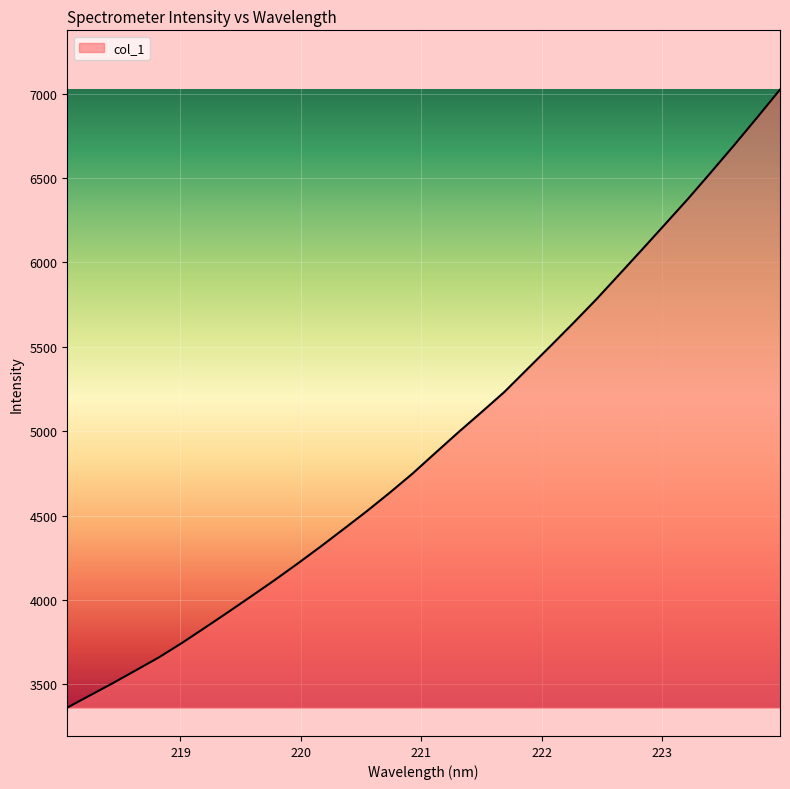

What is the difference between the maximum and minimum values?

3663.1